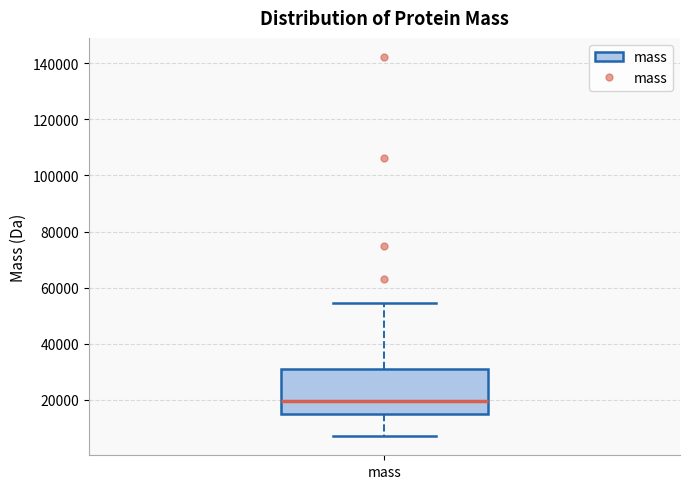

Where is the upper edge of the box for mass on the y-axis? The values are not printed on the chart, so give them approximately, as read against the axis.

32000